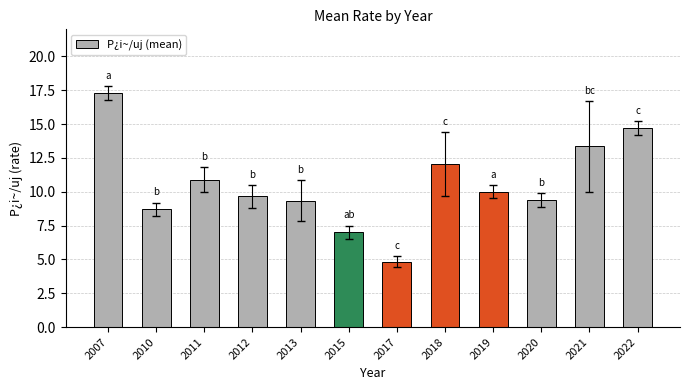

Which has a higher value, 2018 or 2011?

2018